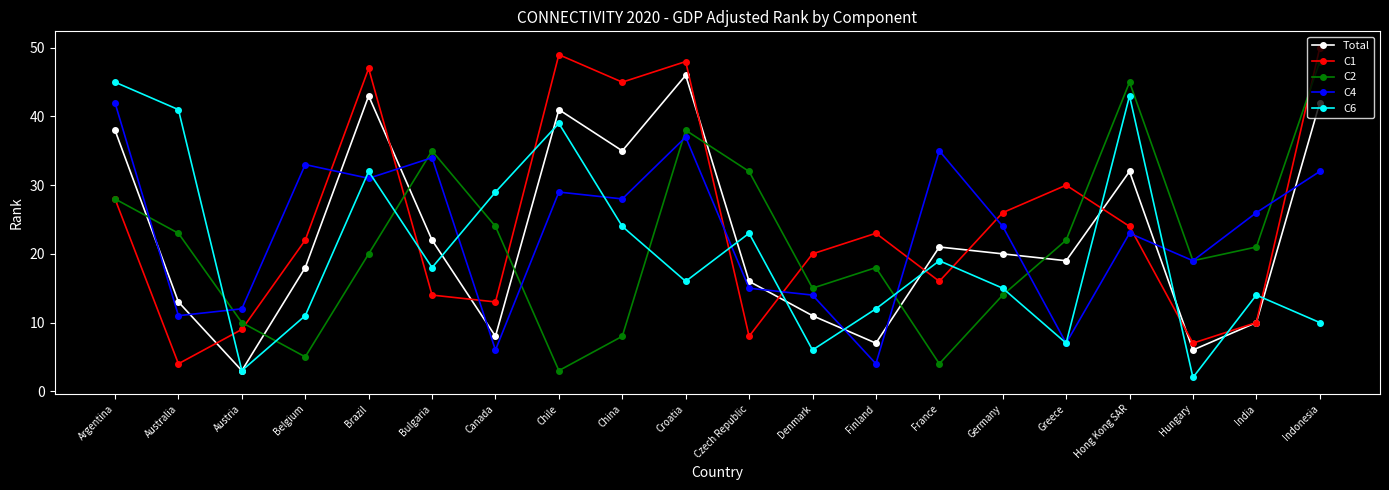

True or false: Total has a value of 6 at Czech Republic.

False